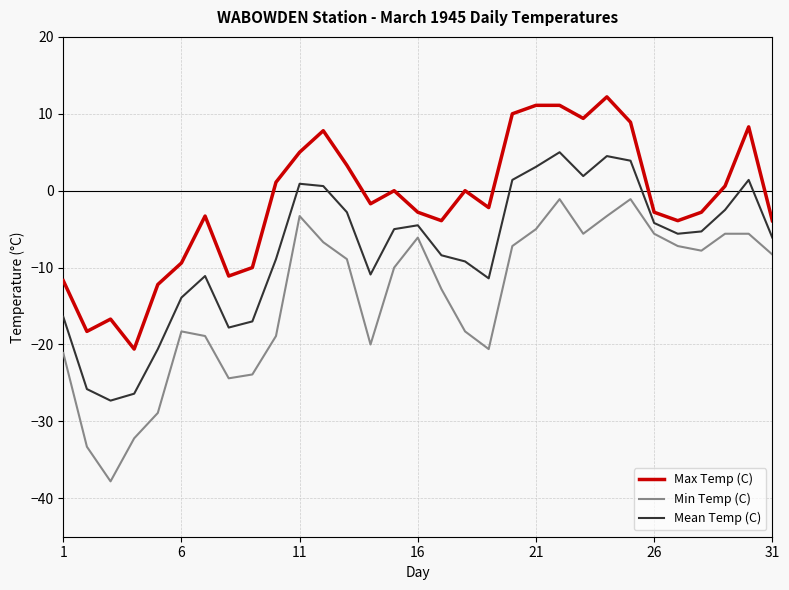

Rank the series by their average value, from lowest to highest.

Min Temp (C), Mean Temp (C), Max Temp (C)